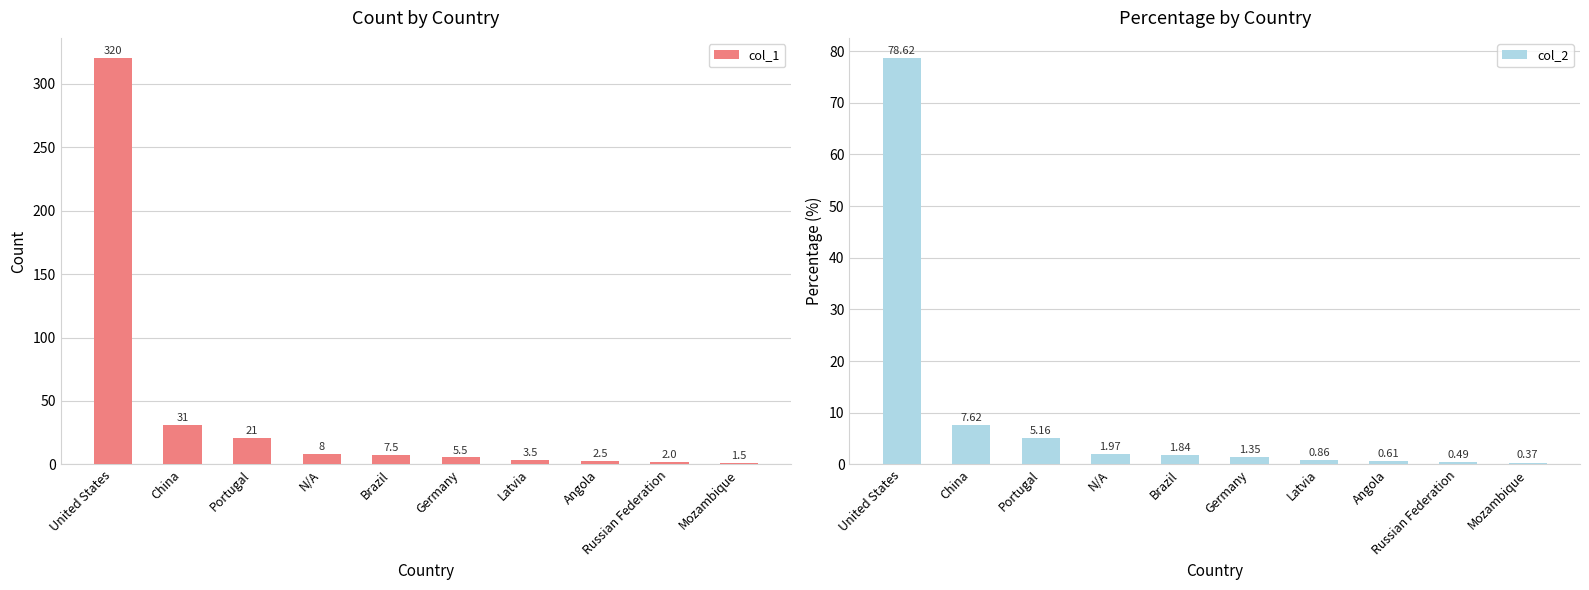

What is the maximum value for col_1?

320.0